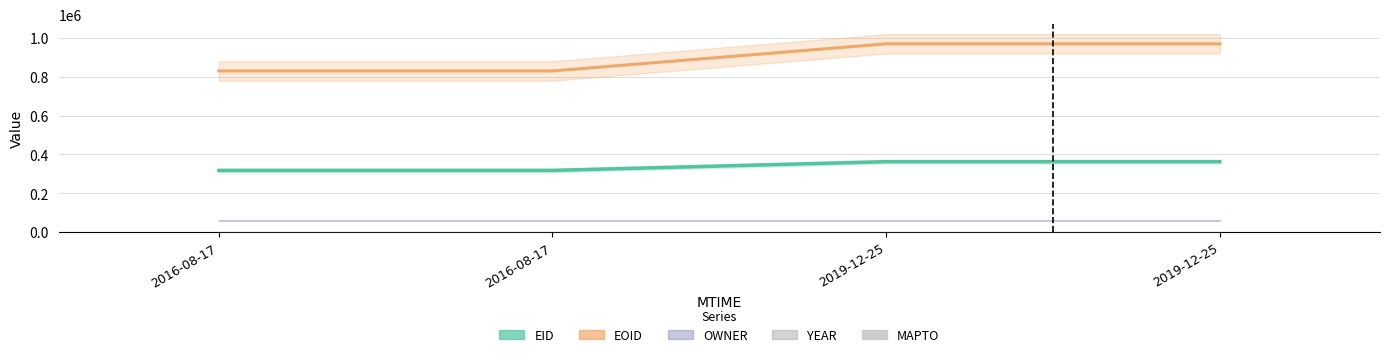

What is the sum of the EID values at 2019-12-25T02:13:28 and 2016-08-17T06:58:17?

679387